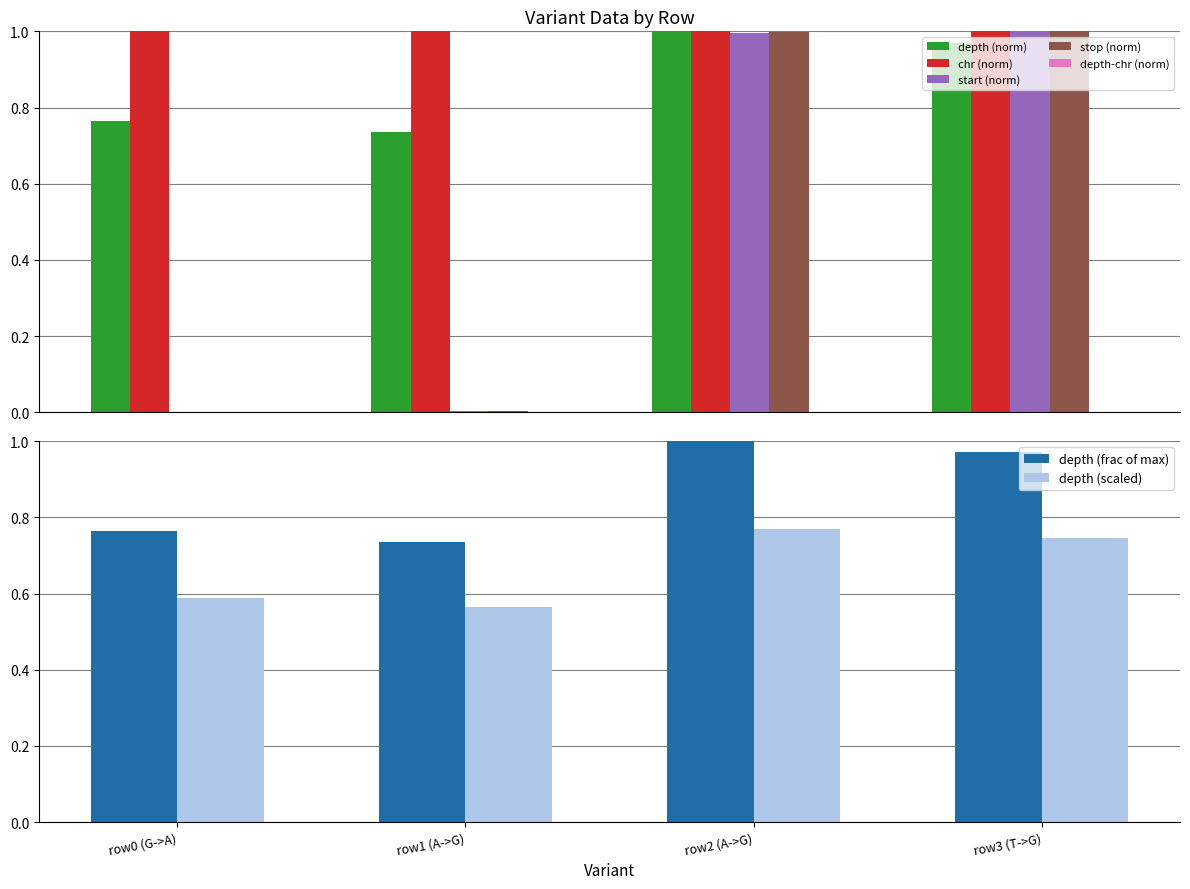

How many groups of bars are there?

4